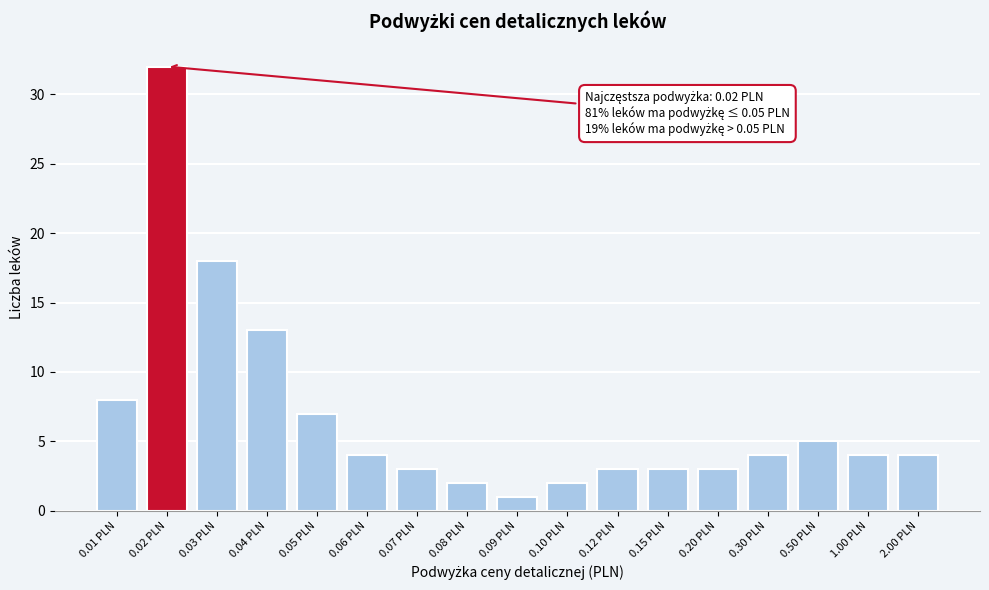

Reading left to right, what are all the values shown in this chart?

8	32	18	13	7	4	3	2	1	2	3	3	3	4	5	4	4